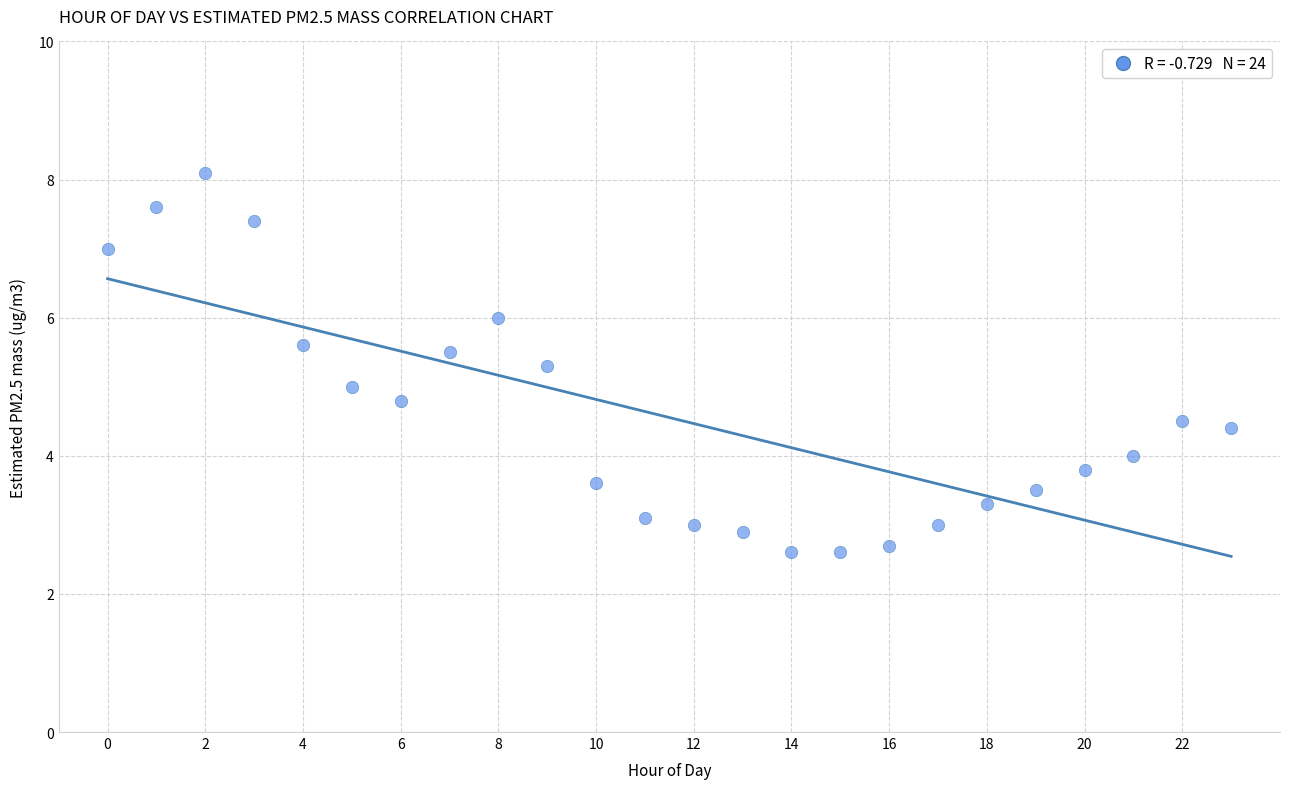

What is the range of Y values (max minus min)?

5.5